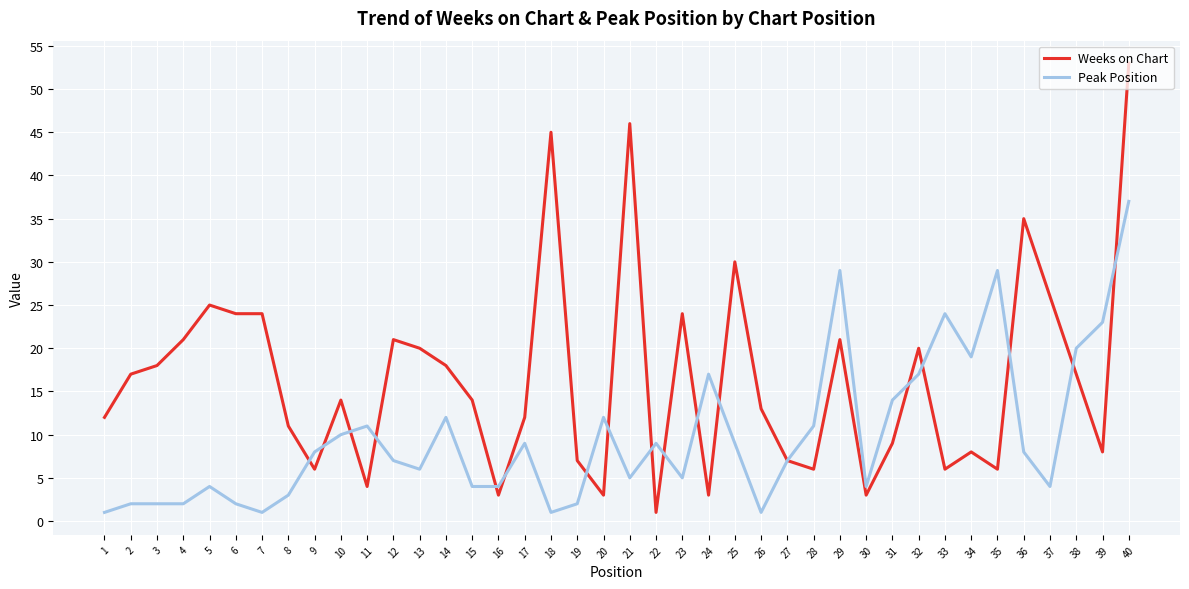

The value of Weeks on Chart at 28 is 6. True or false?

True